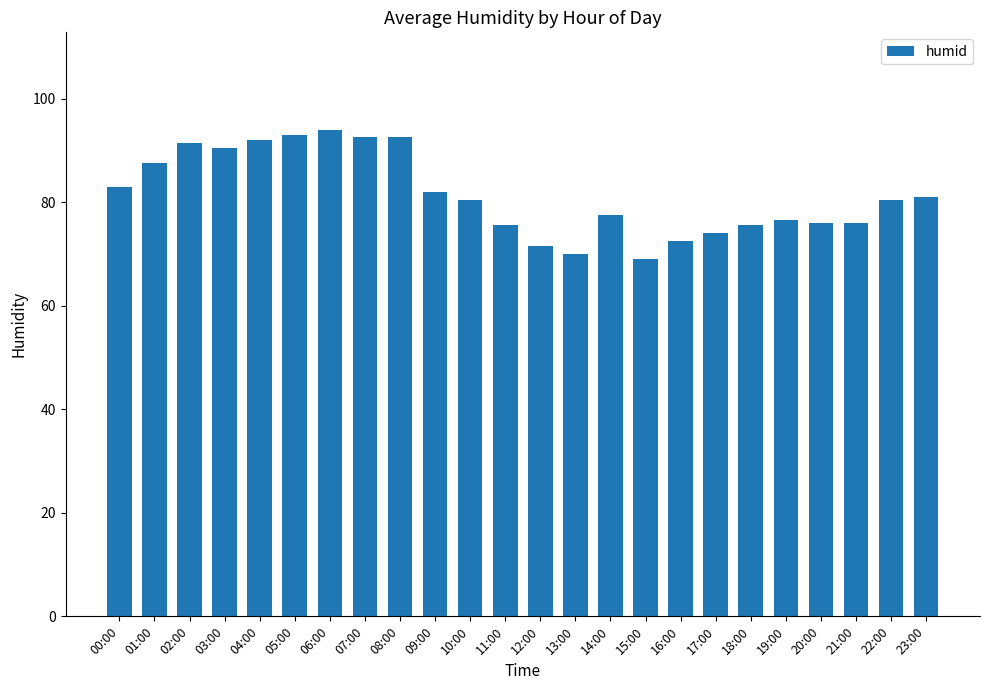

Reading left to right, transcribe all the data shown in this chart.

83.0	87.5	91.5	90.5	92.0	93.0	94.0	92.5	92.5	82.0	80.5	75.5	71.5	70.0	77.5	69.0	72.5	74.0	75.5	76.5	76.0	76.0	80.5	81.0